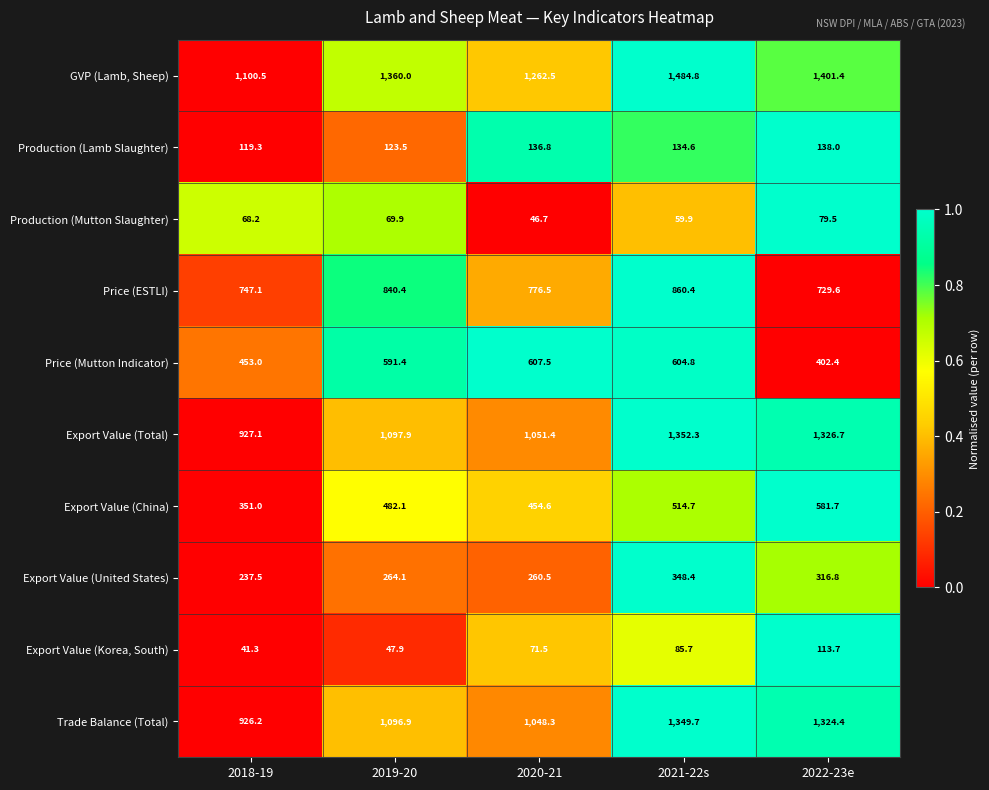

Which series has the largest total across all categories?

GVP (Lamb, Sheep)